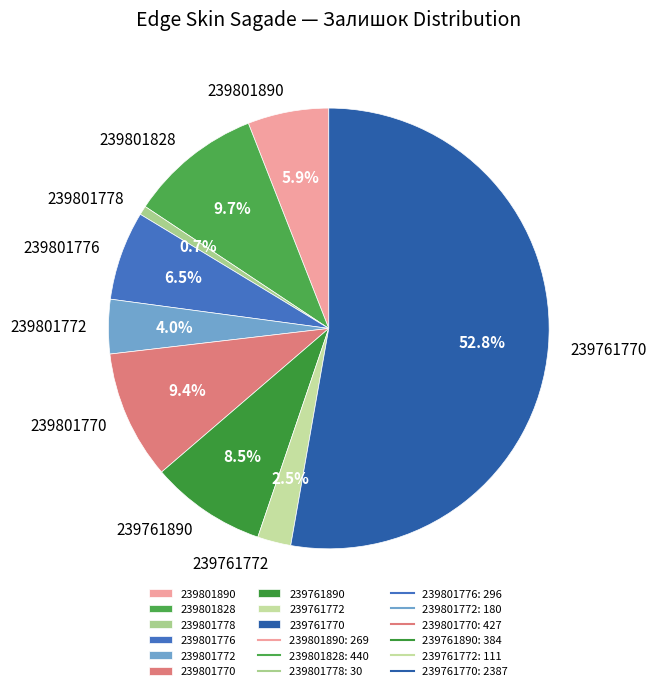

How many slices are in this pie chart?

9